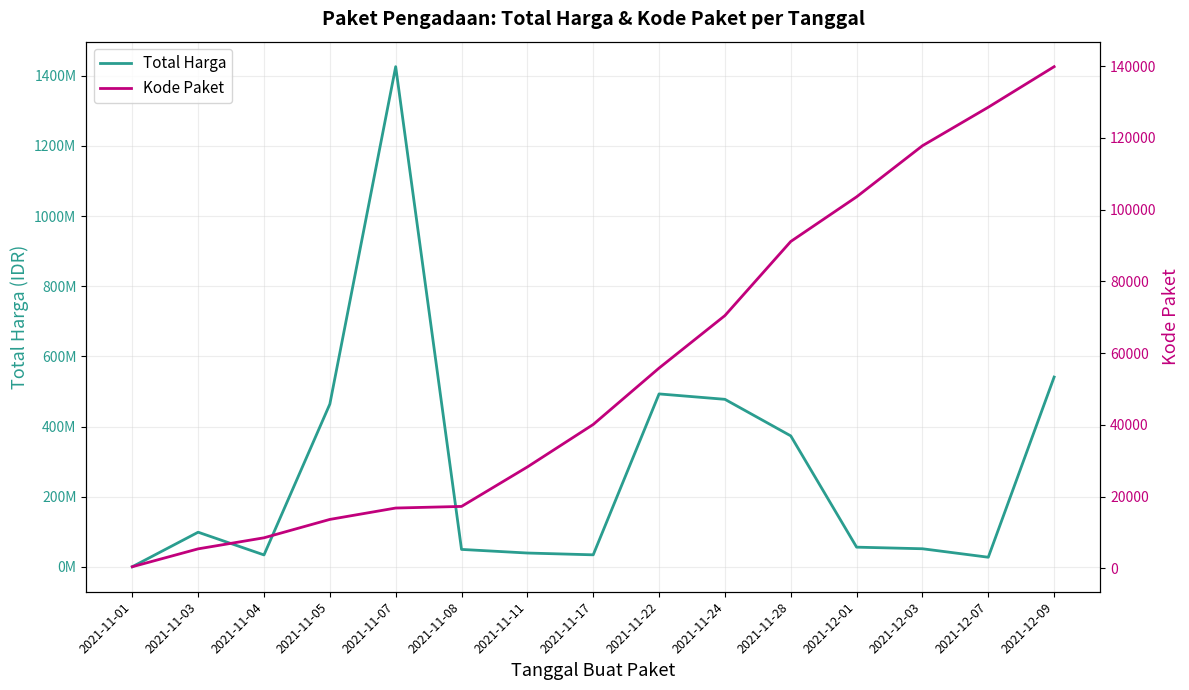

Reading right to left, what are all the values shown in this chart?

Total Harga: 541071000	27412000	51601000	56152800	373404000	477600000	493000000	34292000	39440000	49730040	1425867900	464002100	34000000	98772570	333600
Kode Paket: 139817	128516	117783	103541	91101	70453	55826	40112	28271	17272	16823	13652	8530	5449	464